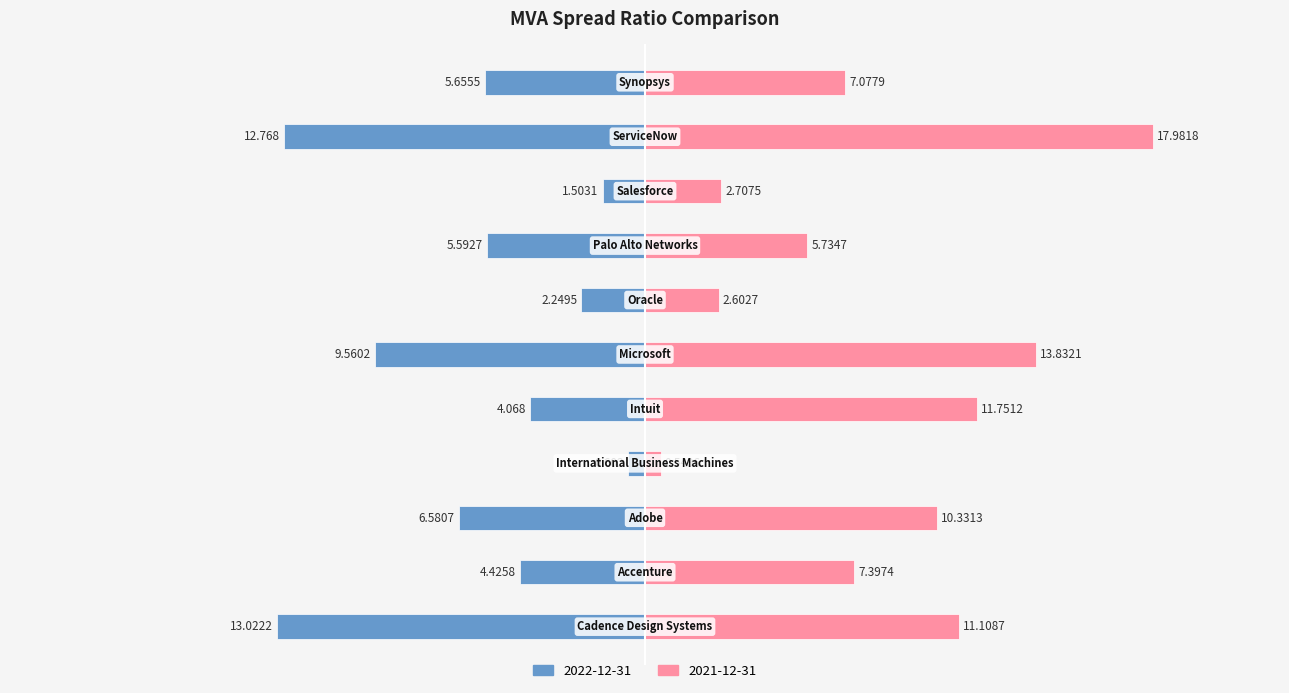

Which series changed the most between Adobe Inc. and Salesforce Inc.?

2021-12-31